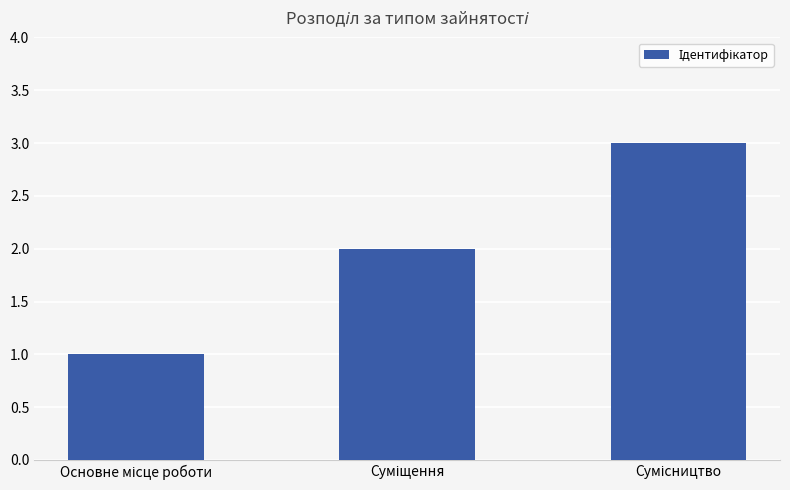

How many bars are there in total?

3